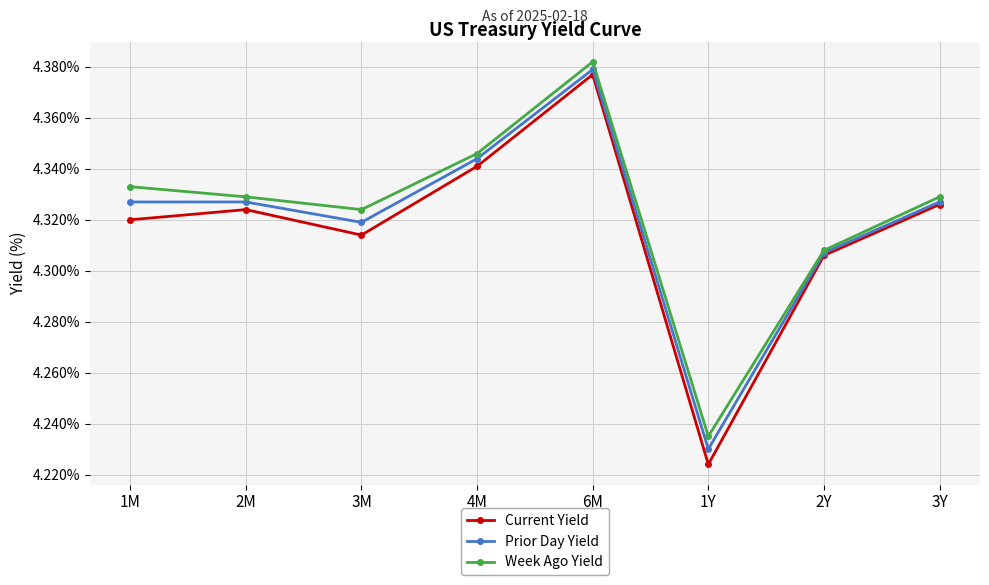

Does the chart display data point markers on the line(s)?

Yes